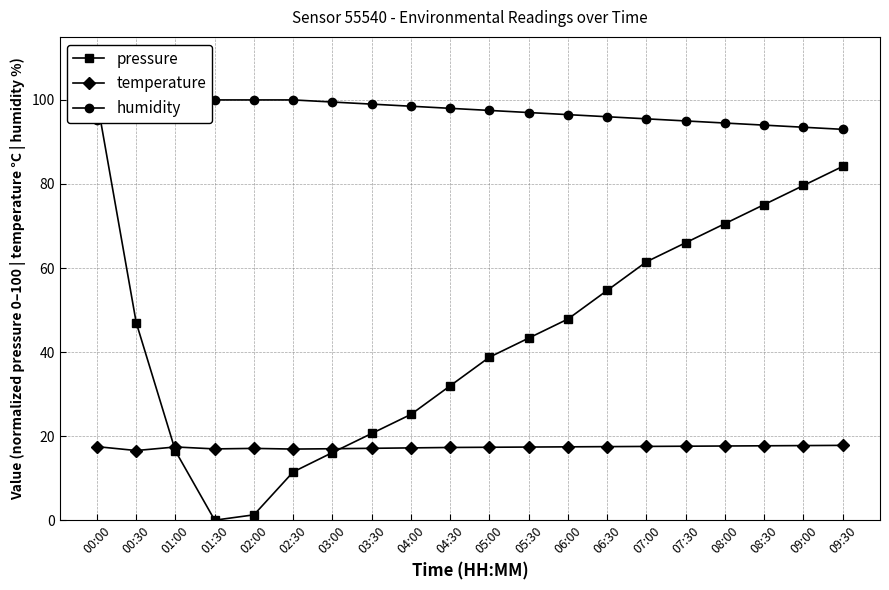

What is the difference between the maximum and second lowest values in the pressure series?

98.7